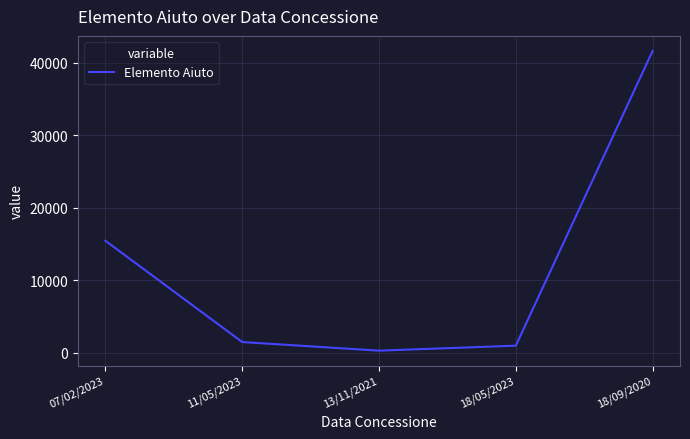

How many lines are shown in the chart?

1